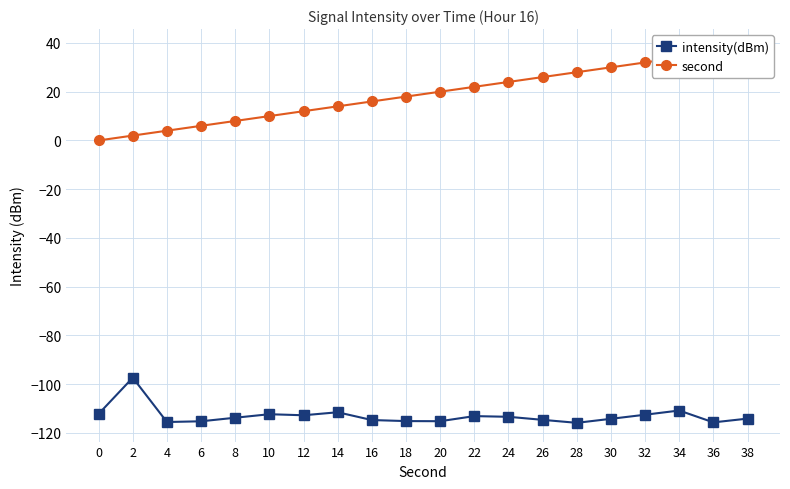

In intensity(dBm), how many points are lower than both neighbors (excluding endpoints)?

5